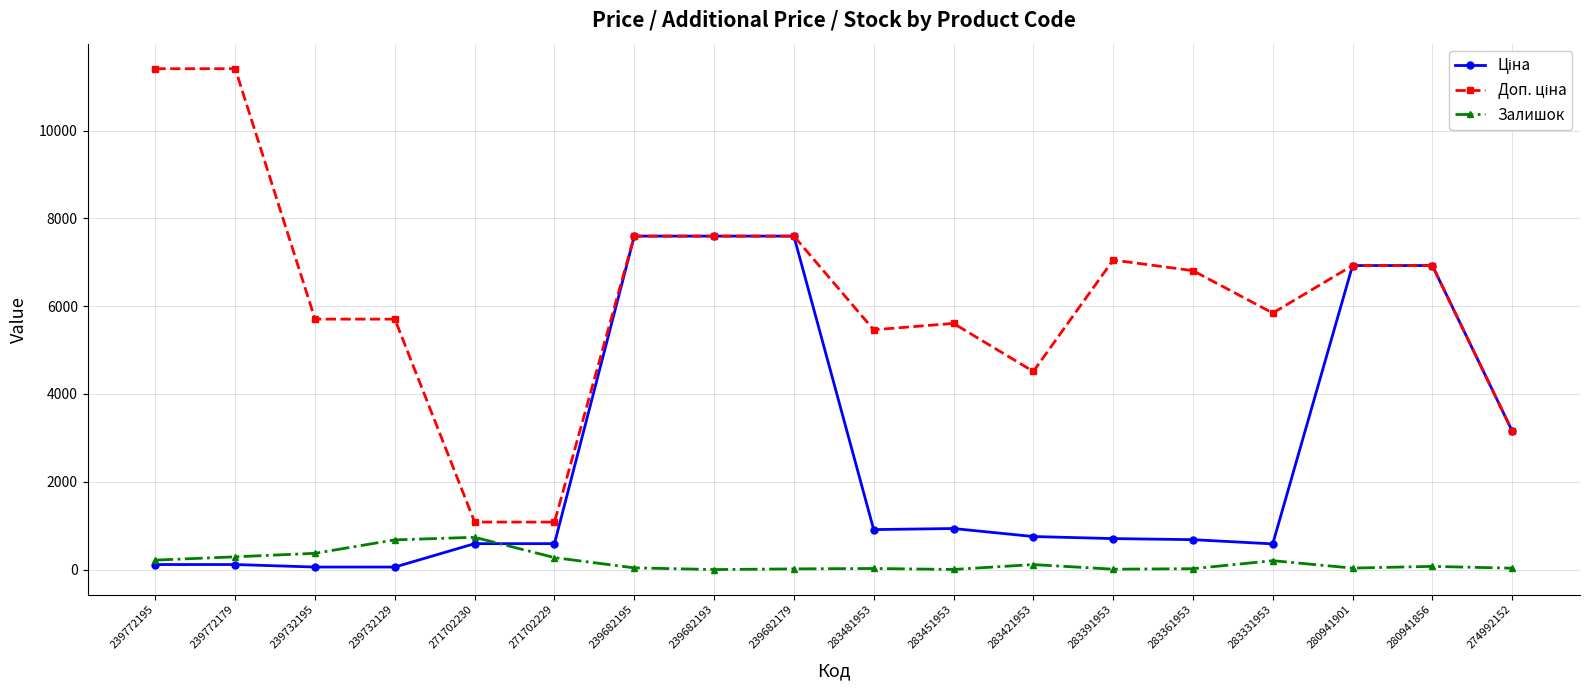

What position from the right is 239732195?

16